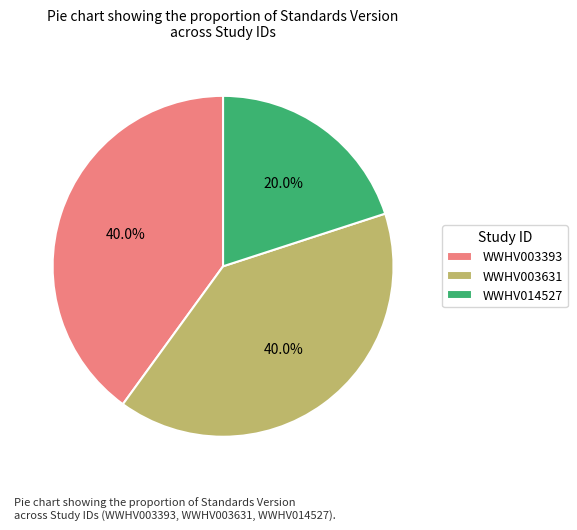

How much of the chart is everything except WWHV003393?

60.0%